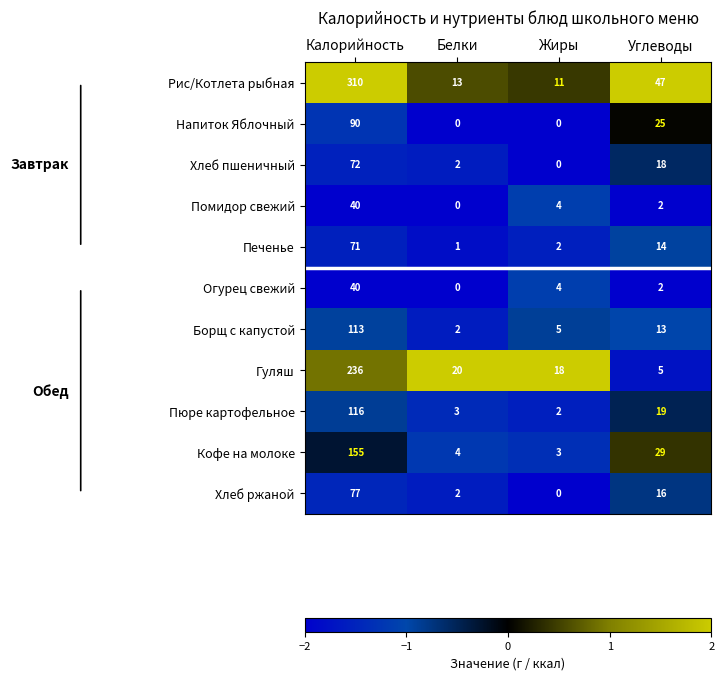

Rank the categories by Хлеб пшеничный value from lowest to highest.

Жиры, Белки, Углеводы, Калорийность